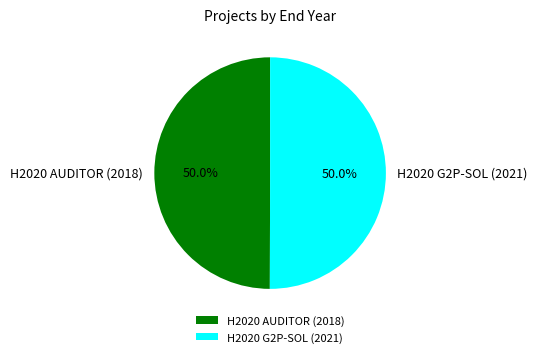

Is the sum of H2020 AUDITOR (2018) and H2020 G2P-SOL (2021) greater than half?

Yes